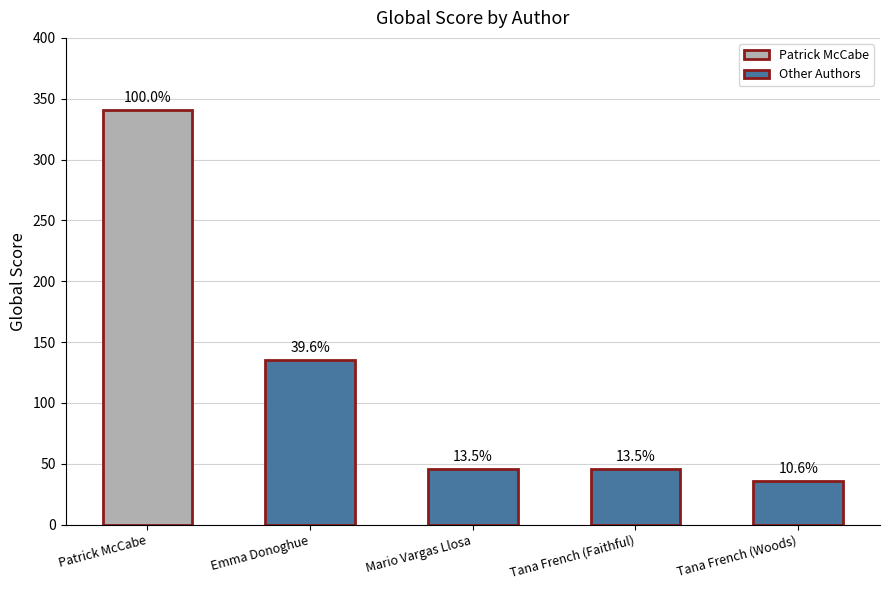

How many bars are there in total?

5